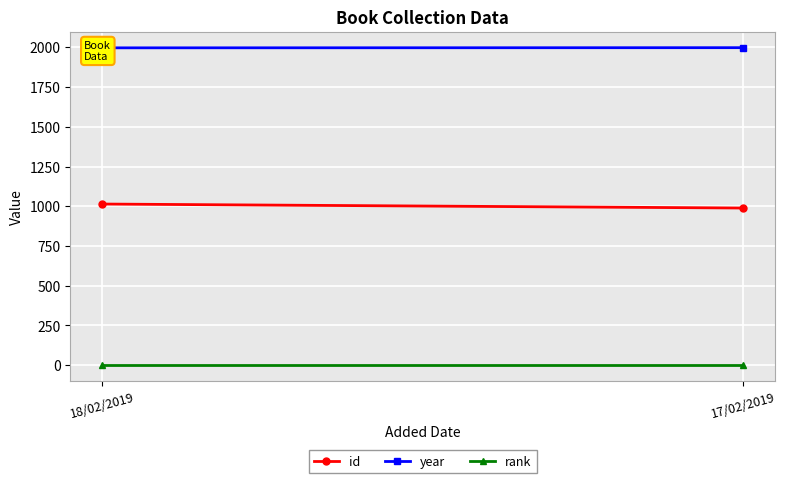

At how many categories does at least one series exceed 1974?

2